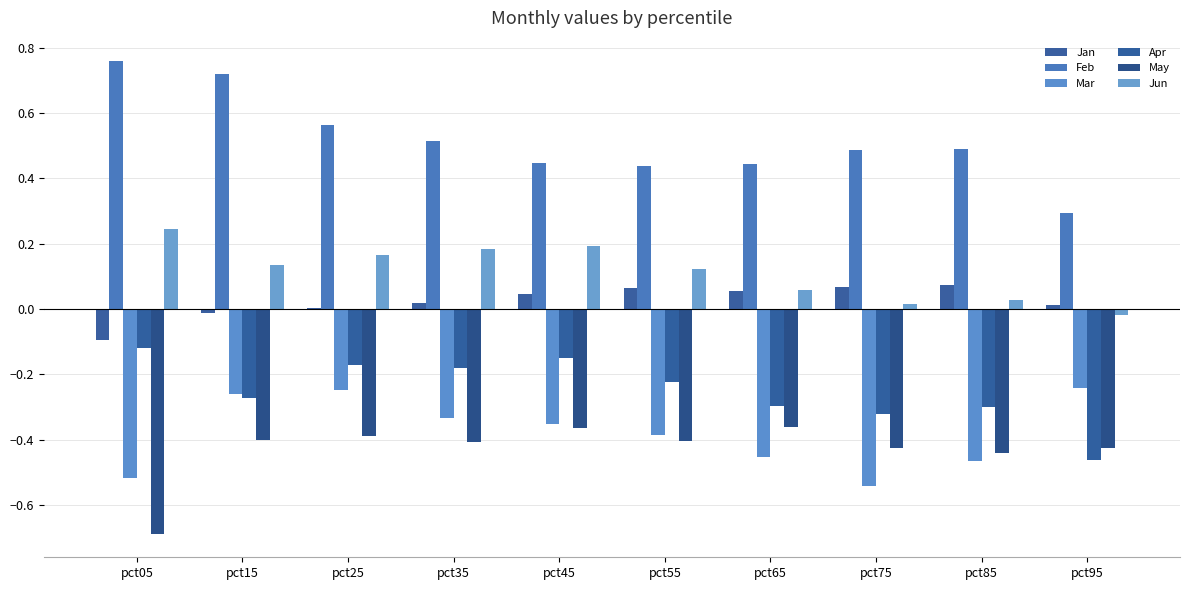

Is the value of Mar at pct95 greater than the value of Jun at pct45?

No